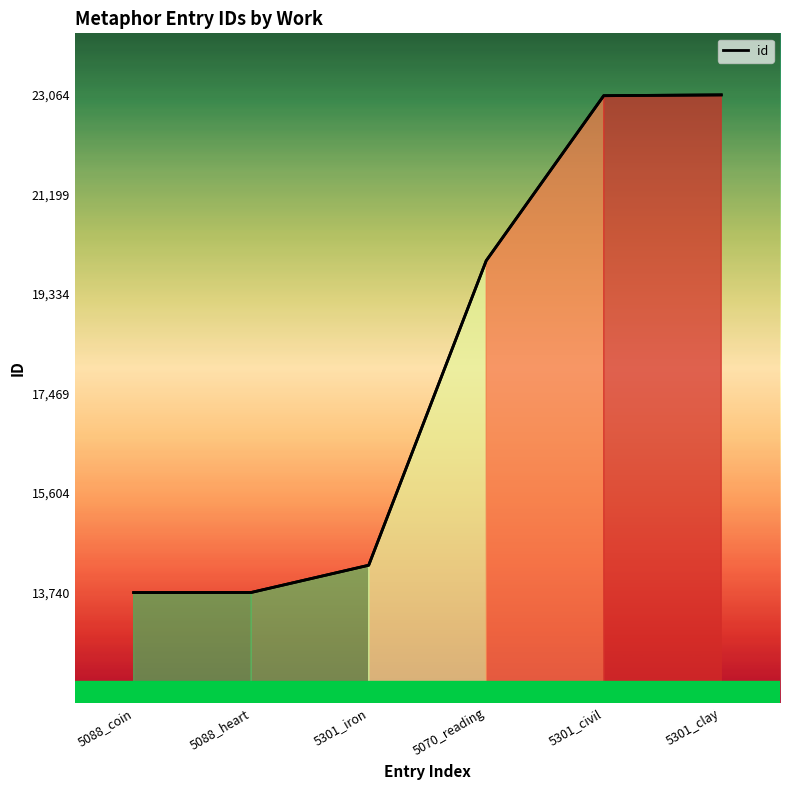

Reading right to left, what are all the values shown in this chart?

23064	23049	19958	14252	13742	13740